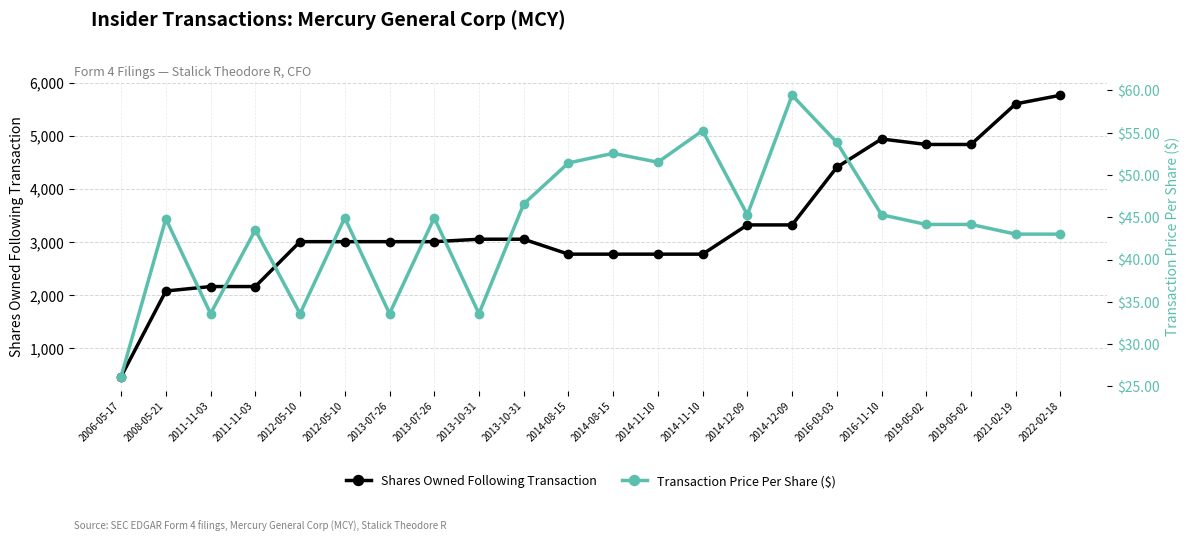

Which has a higher value, 2016-03-03 or 2019-05-02?

2019-05-02